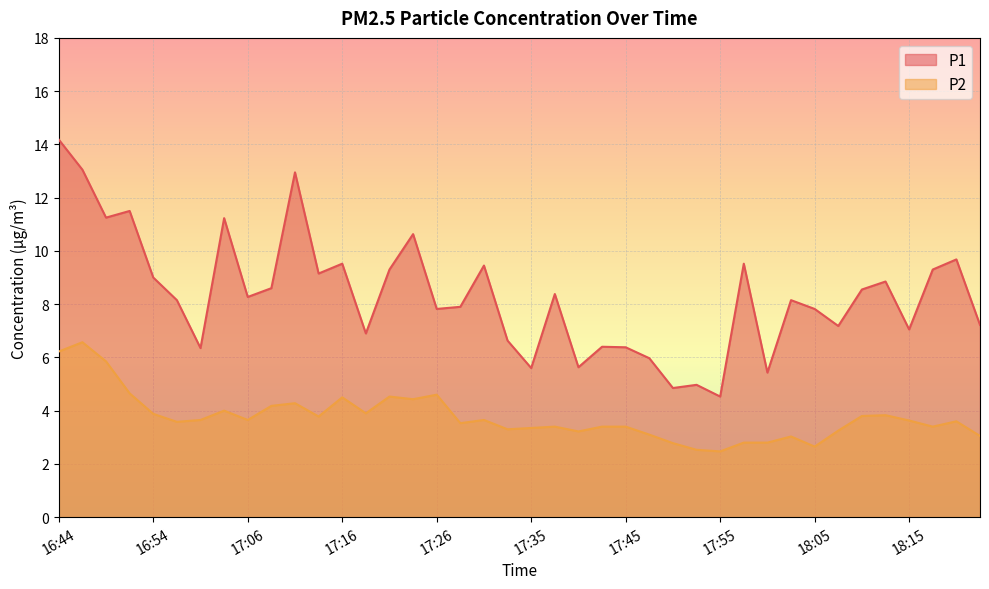

What is the difference between the maximum and minimum values in the P1 series?

9.6